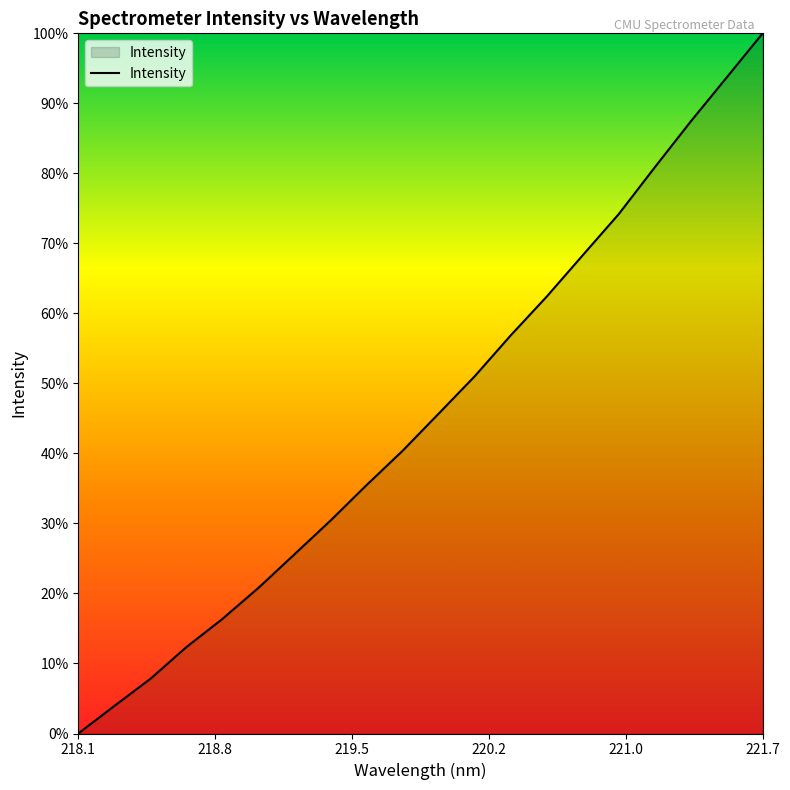

Does the chart display data point markers on the line(s)?

No